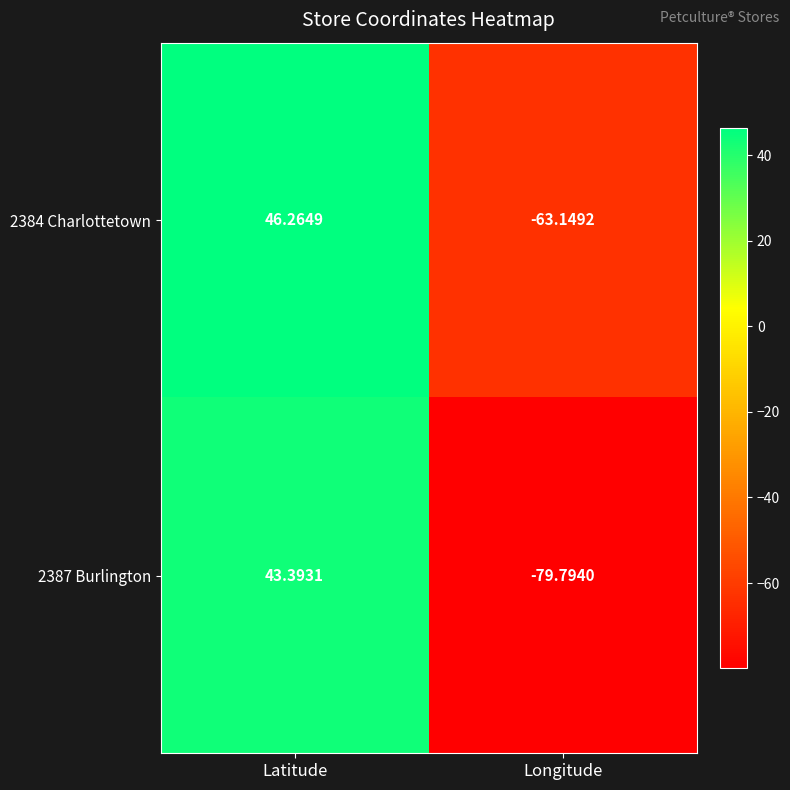

Is the value of 2387 Burlington at Latitude greater than the value of 2384 Charlottetown at Longitude?

Yes